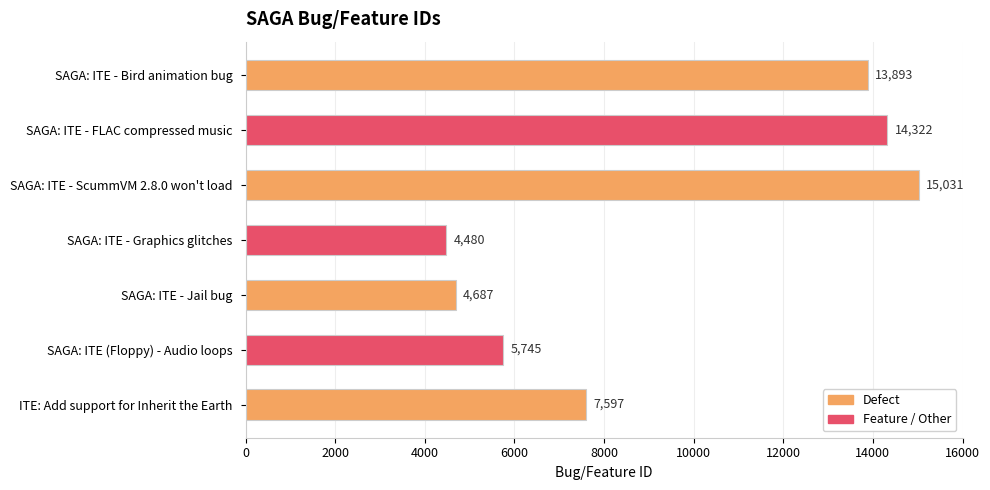

What is the sum of all values?

65755